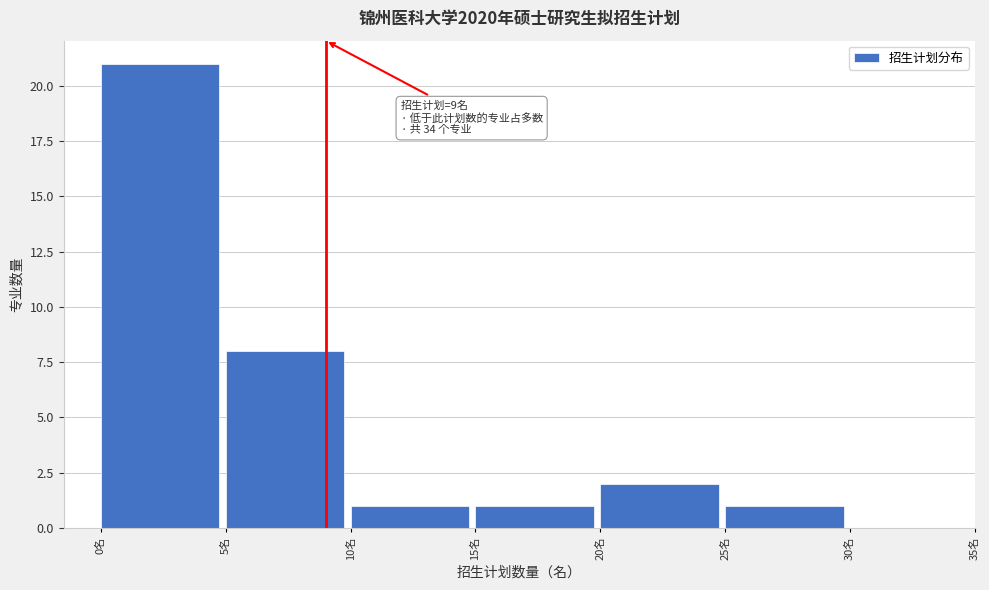

Over which range of the x-axis is the bar tallest?

0 to 5